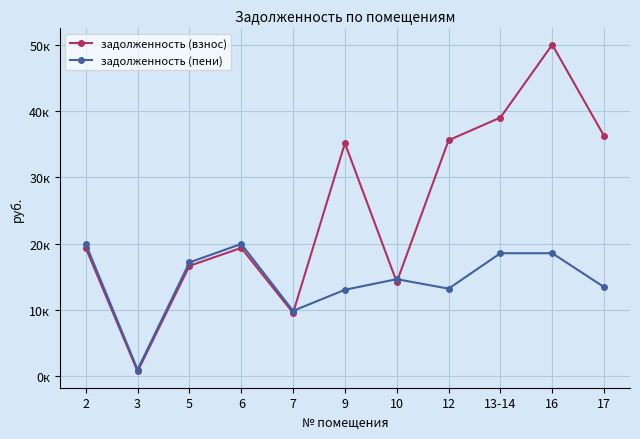

What are all the series names shown in the legend?

задолженность (взнос), задолженность (пени)